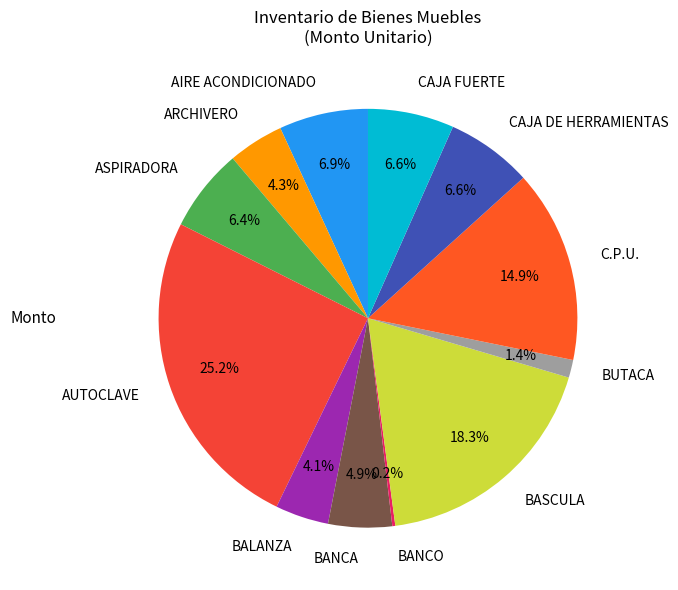

What percentage is NOT represented by BASCULA?

81.7%